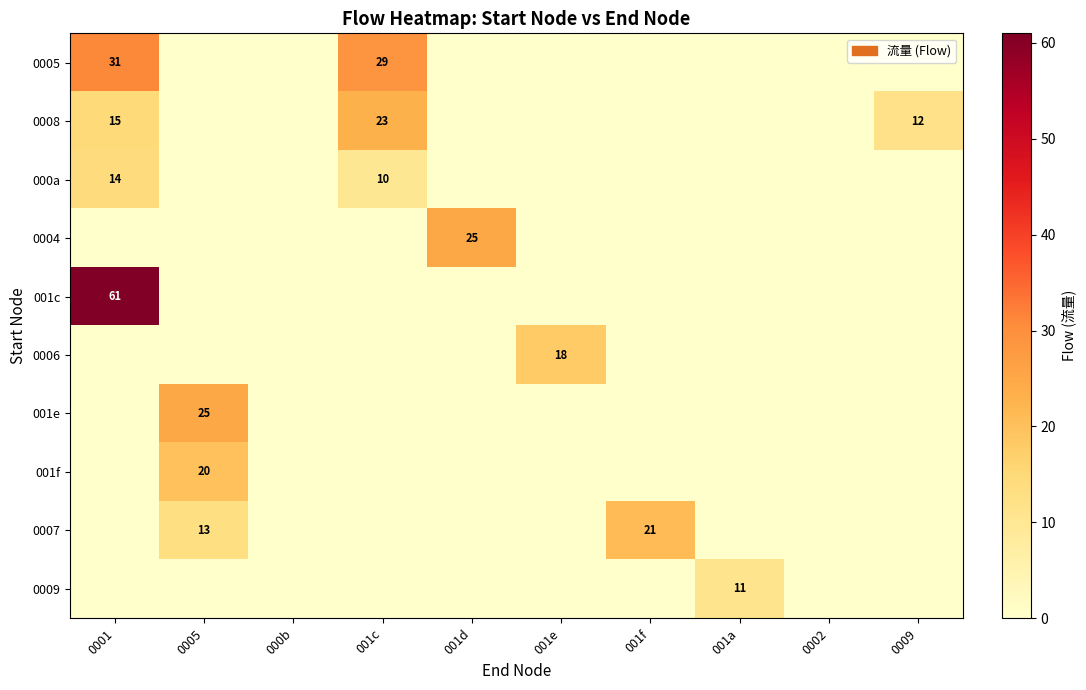

At how many categories does at least one series exceed 22?

4